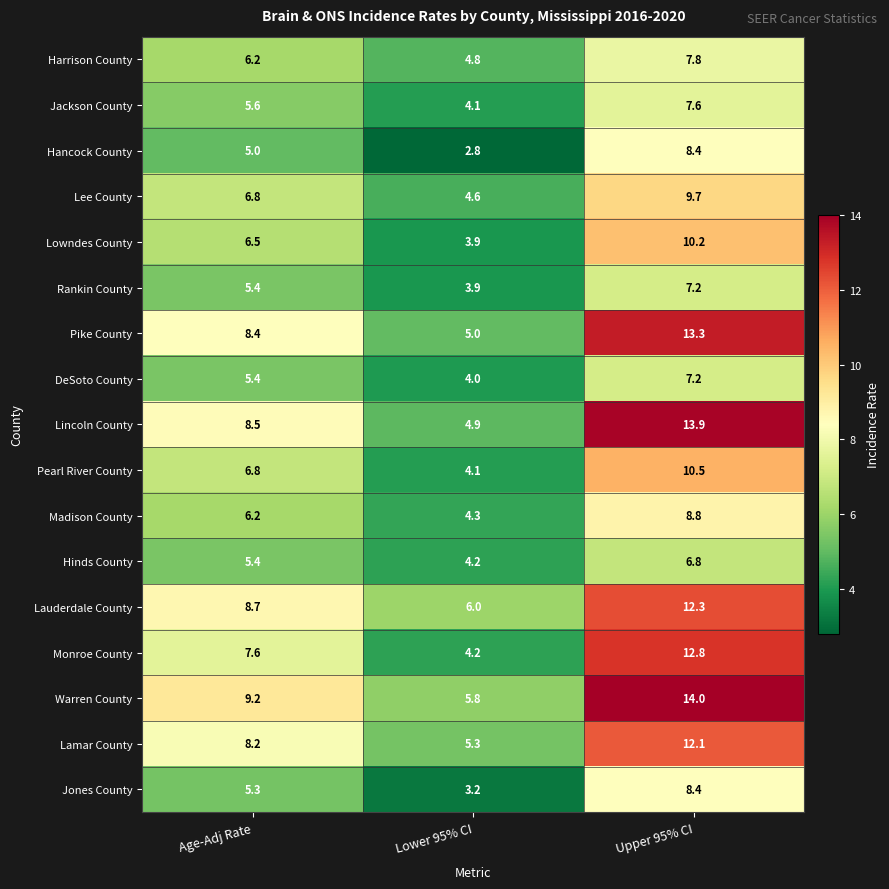

What is the difference between the maximum and minimum values in the Lee County series?

5.1